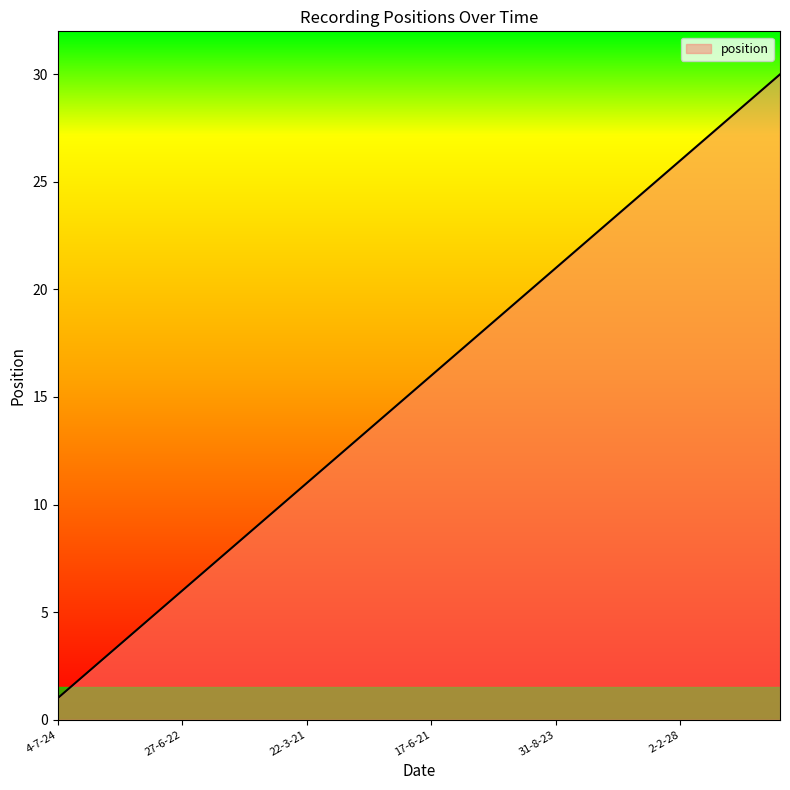

How many lines are shown in the chart?

1